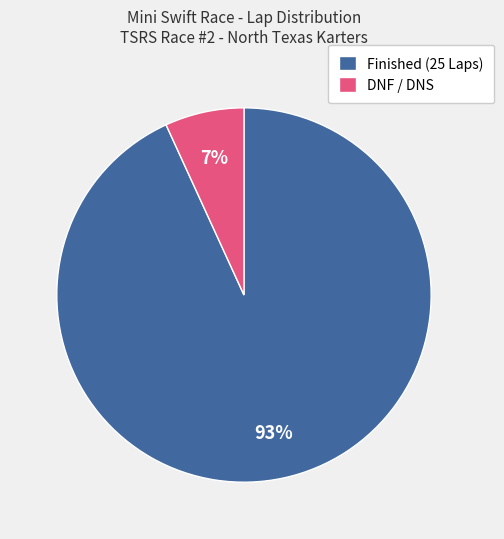

True or false: Finished (25 Laps) accounts for 84% of the total.

False